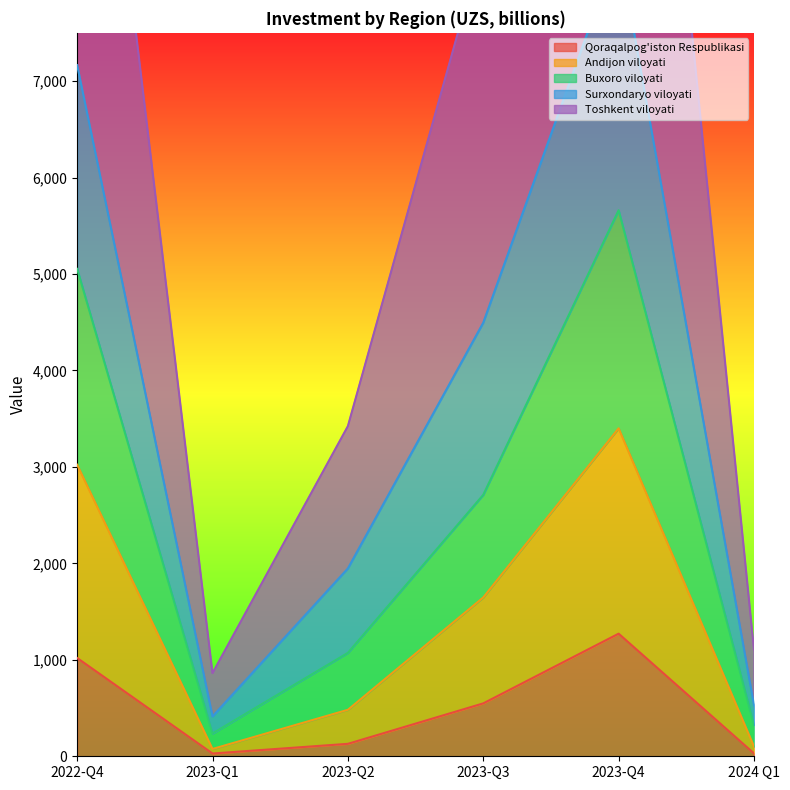

Count the number of data series in this chart.

5